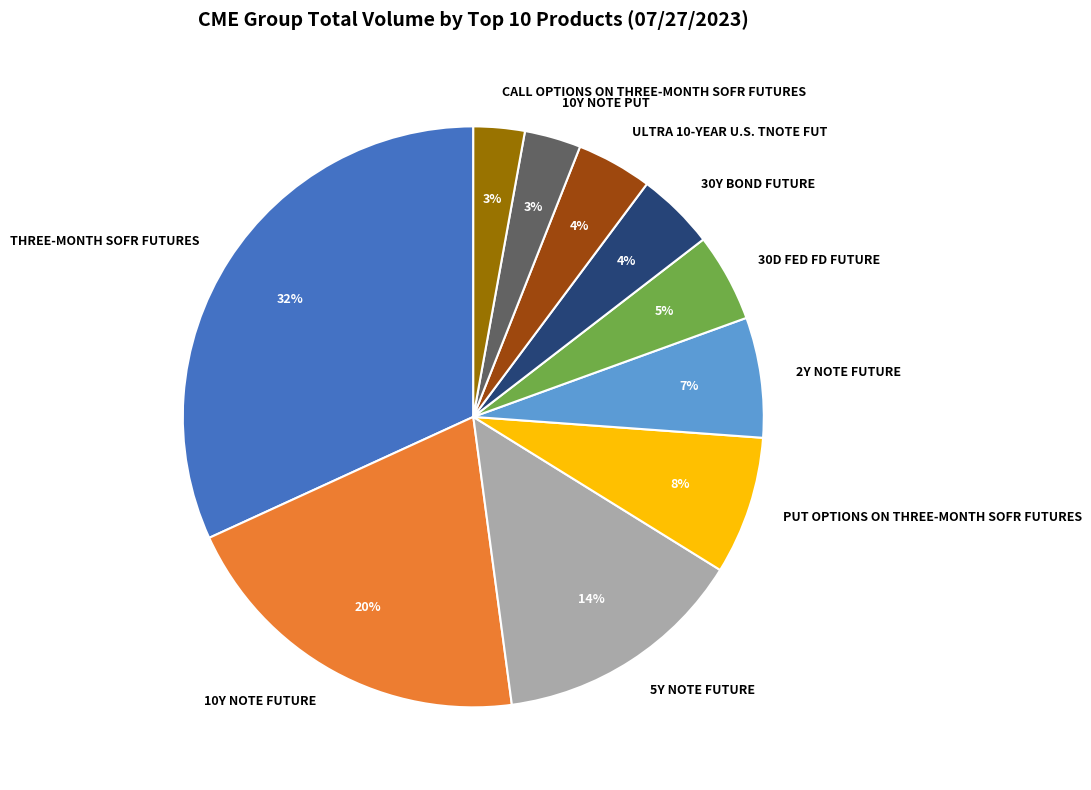

Is the sum of PUT OPTIONS ON THREE-MONTH SOFR FUTURES and CALL OPTIONS ON THREE-MONTH SOFR FUTURES greater than half?

No